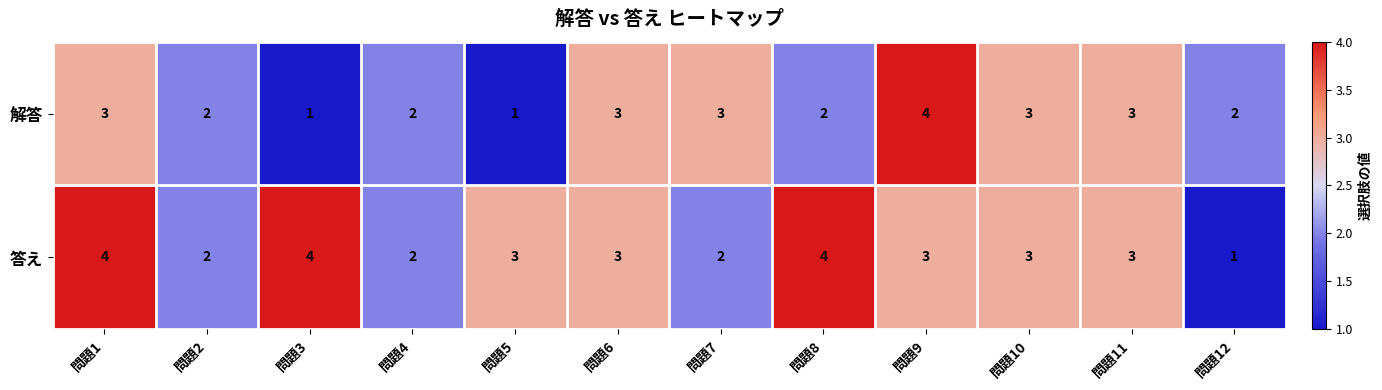

What is the sum of the 答え values at 問題4 and 問題8?

6